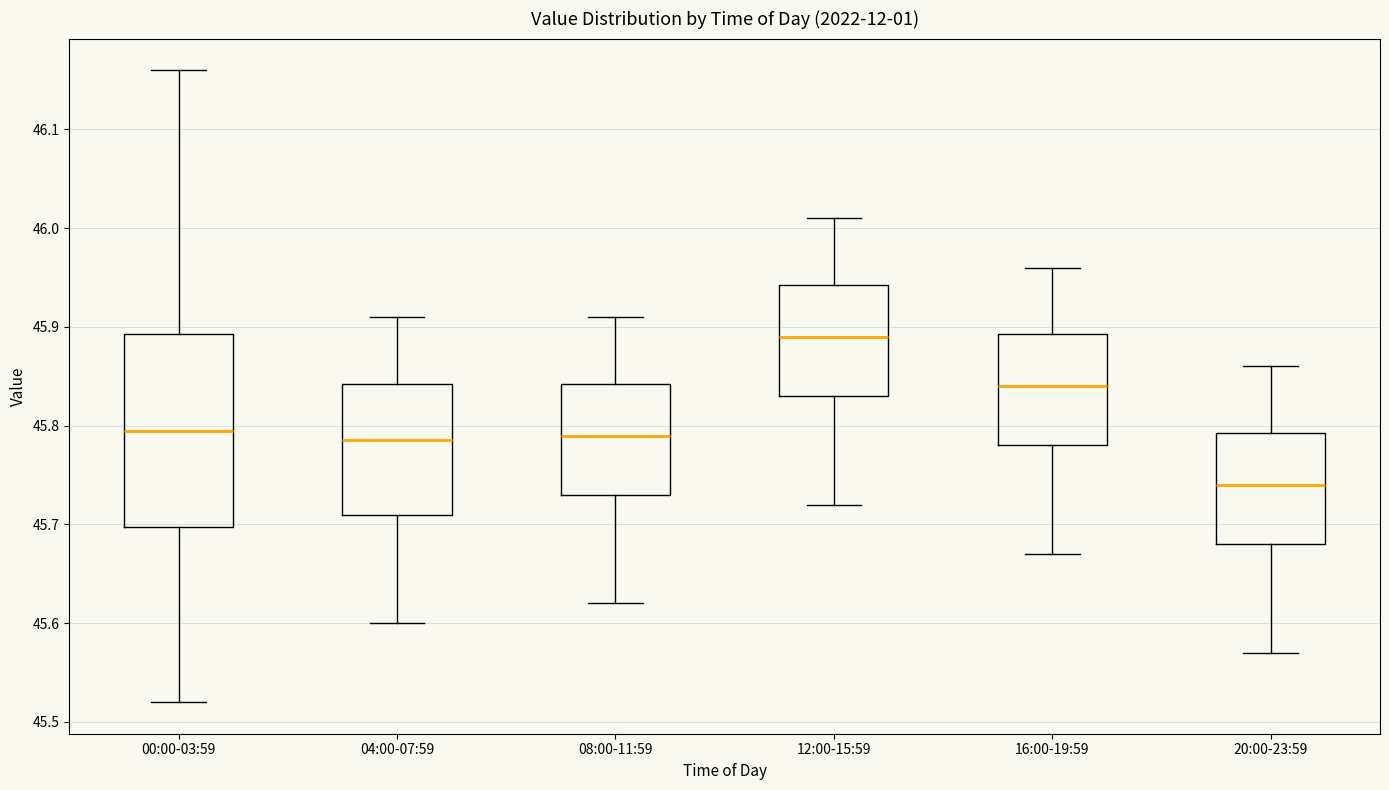

Where does the upper whisker of the box for 20:00-23:59 end on the y-axis? The values are not printed on the chart, so give them approximately, as read against the axis.

45.86